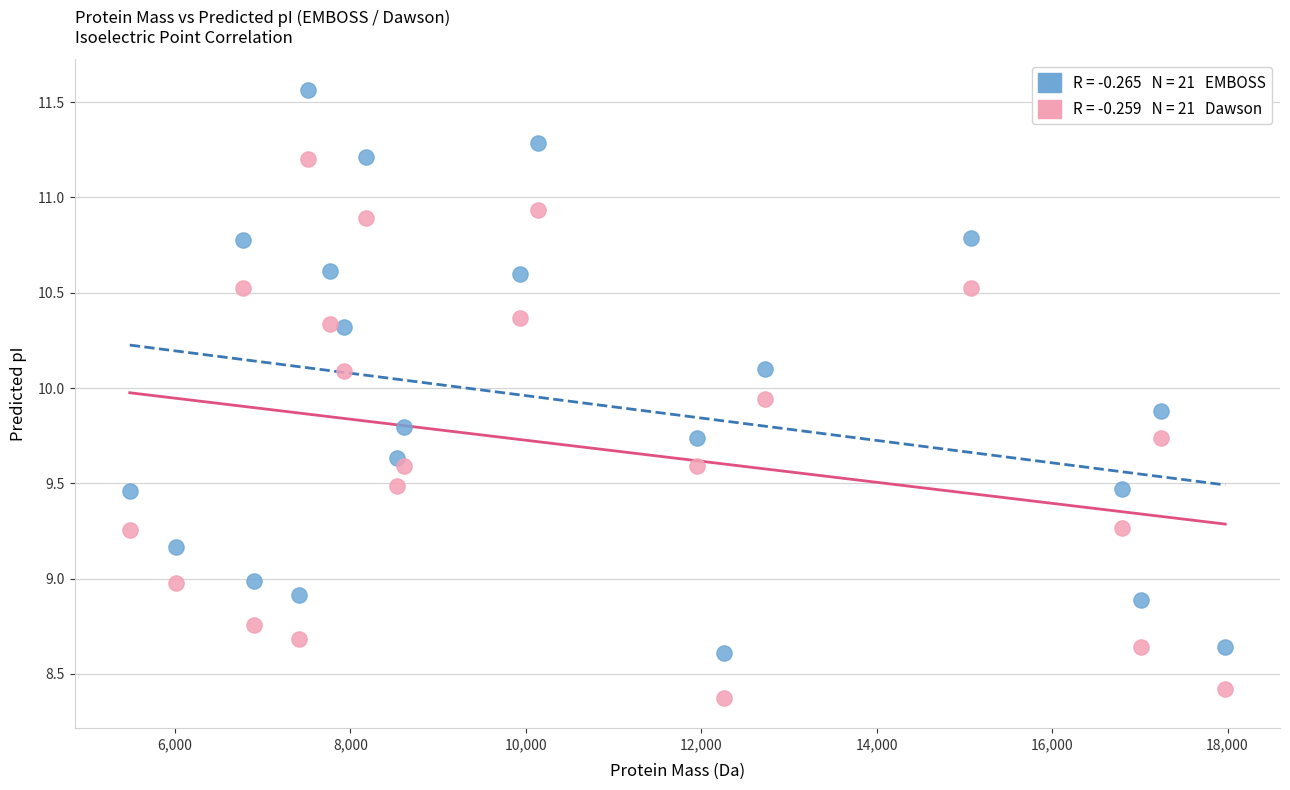

Across all data points, what is the range of X values (max minus min)?

12489.0